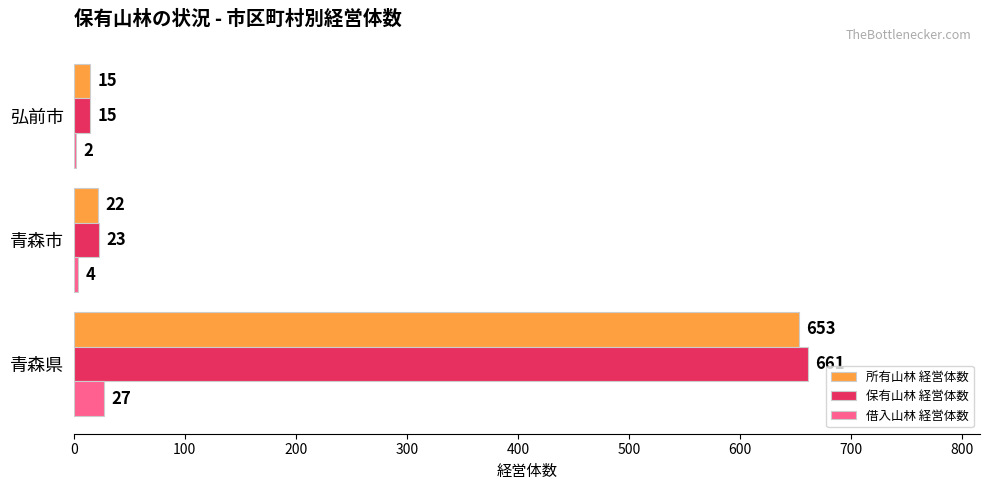

At which label is 所有山林 経営体数 closest to 334?

青森市